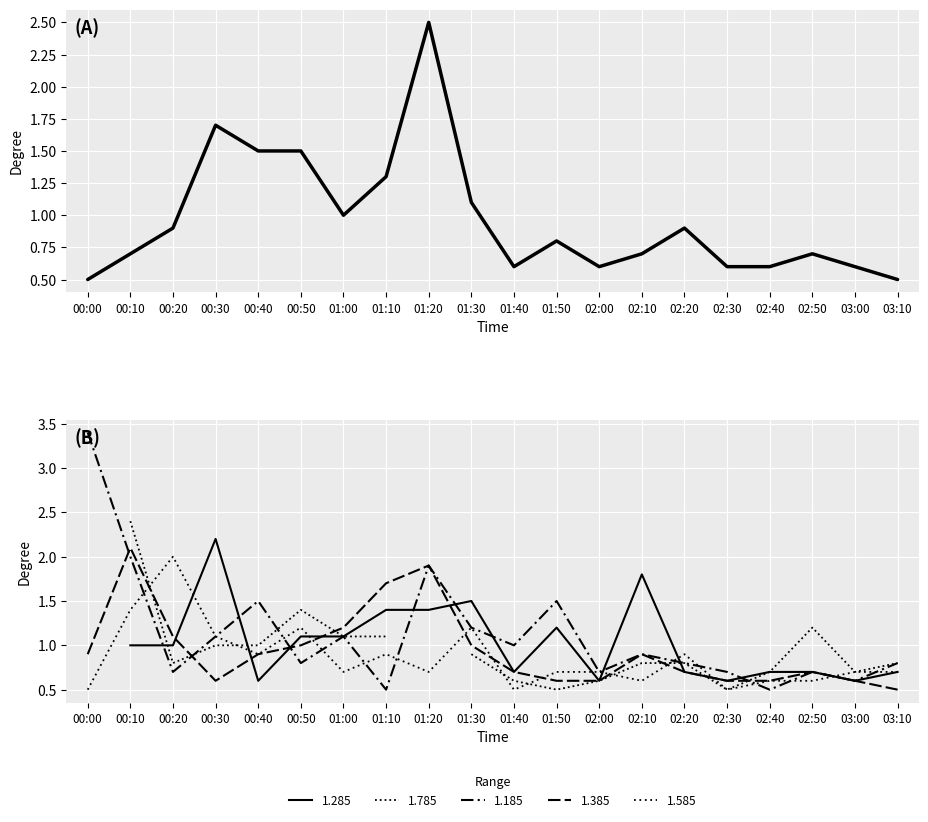

Is this an area chart (filled region under the line)?

No